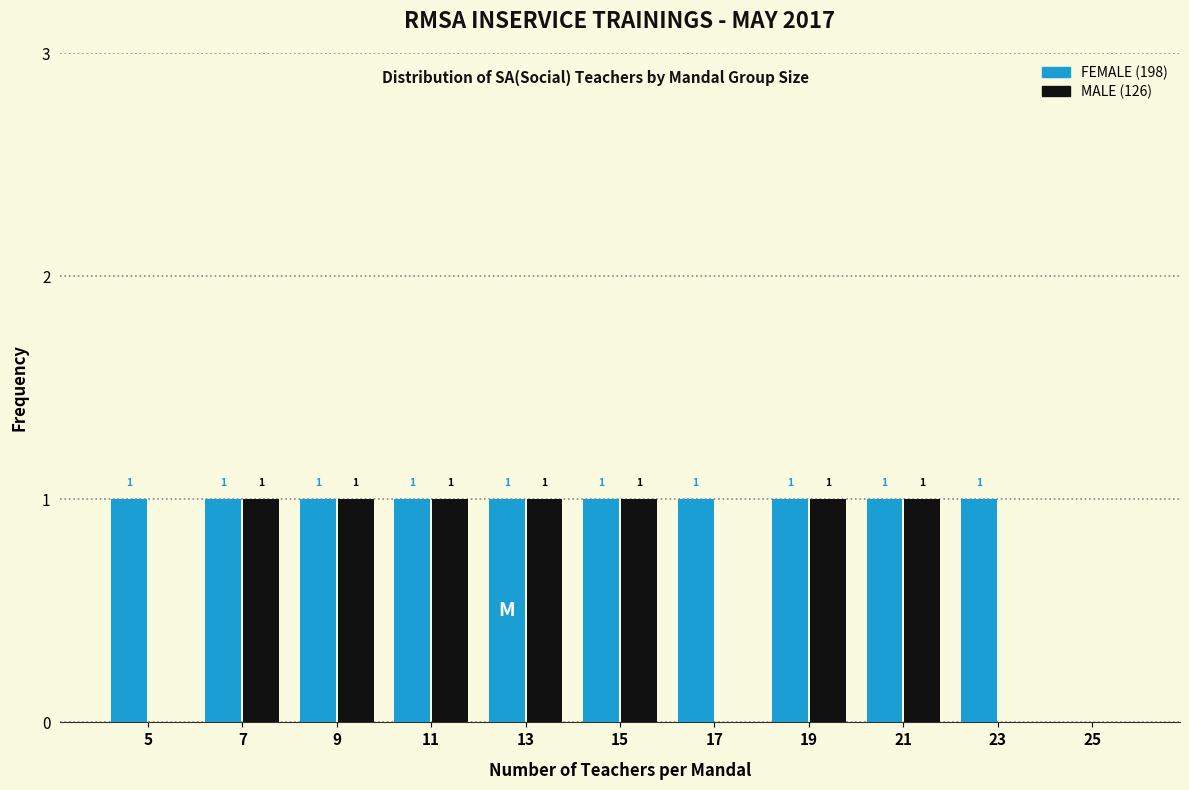

Reading left to right, extract all data points from this chart.

FEMALE: 5=1	7=1	9=1	11=1	13=1	15=1	17=1	19=1	21=1	23=1	25=0
MALE: 5=0	7=1	9=1	11=1	13=1	15=1	17=0	19=1	21=1	23=0	25=0